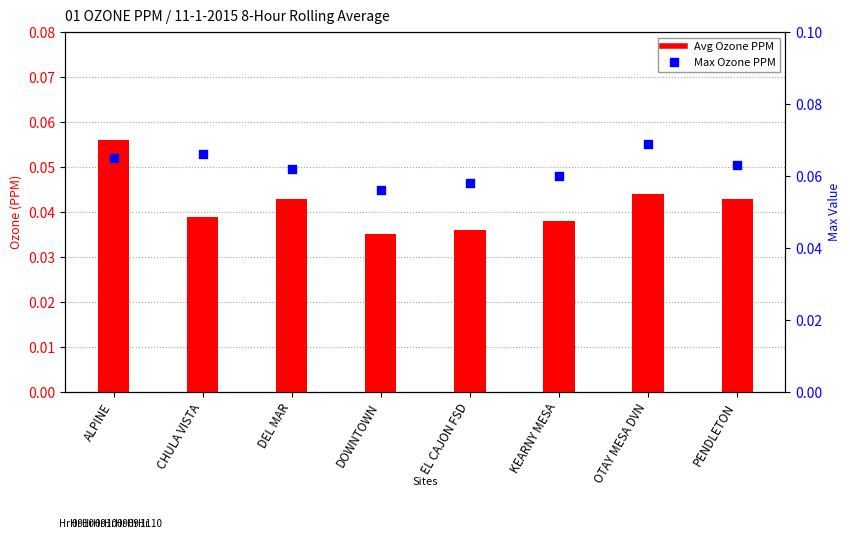

What is the total value across all series at ALPINE?

0.1